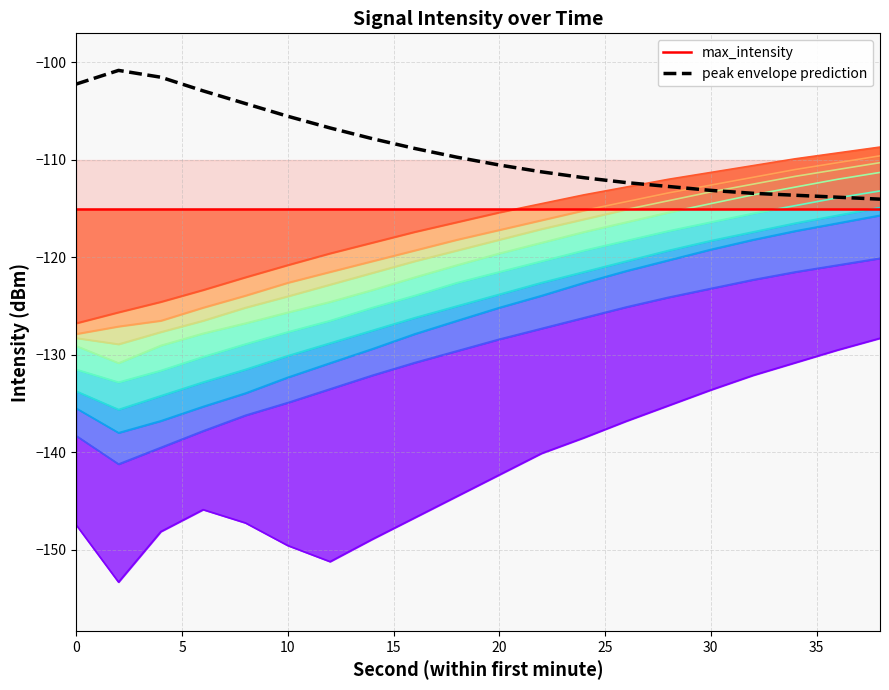

The value of max_intensity at 35 is -115.0. True or false?

True